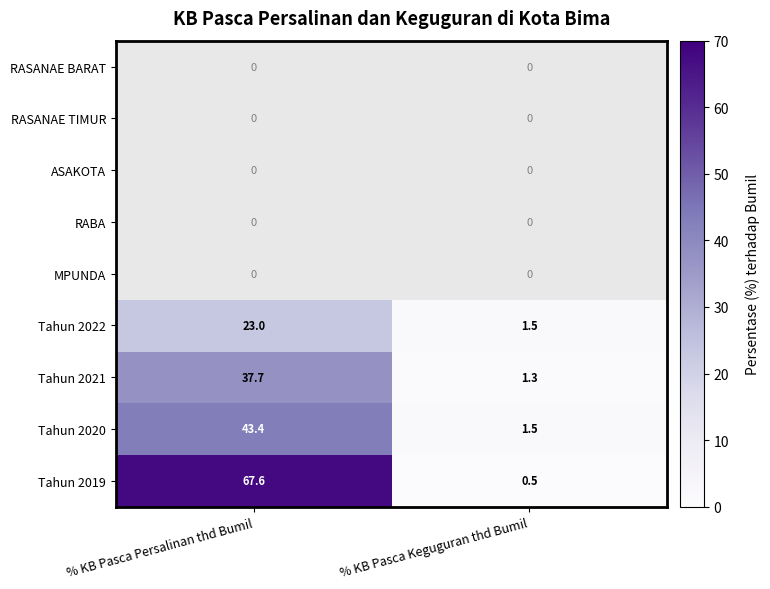

At which label is Tahun 2020 closest to 22?

% KB Pasca Keguguran thd Bumil